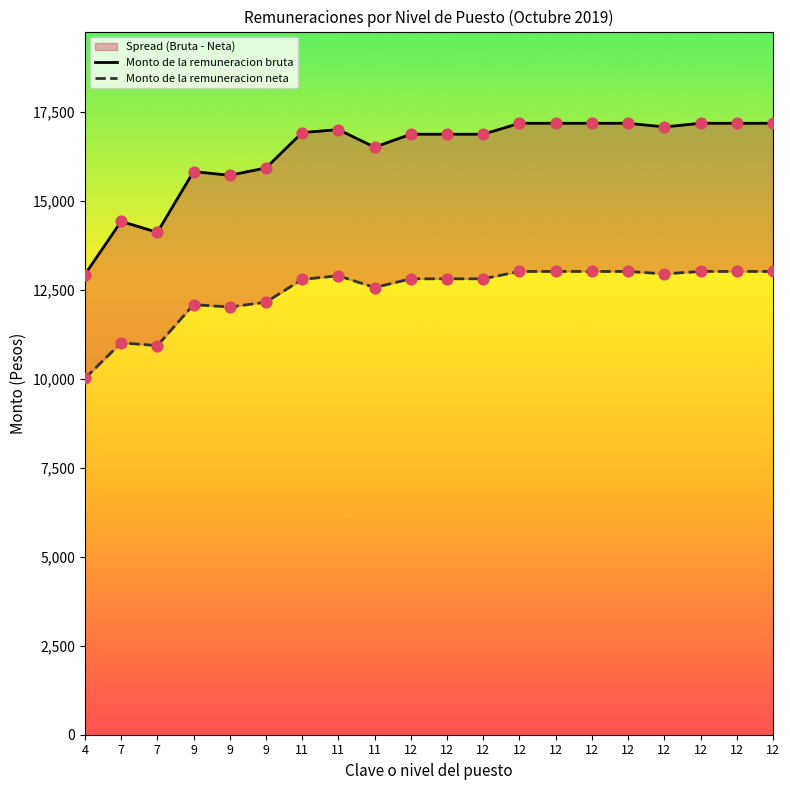

What are all the series names shown in the legend?

Monto de la remuneracion bruta, Monto de la remuneracion neta